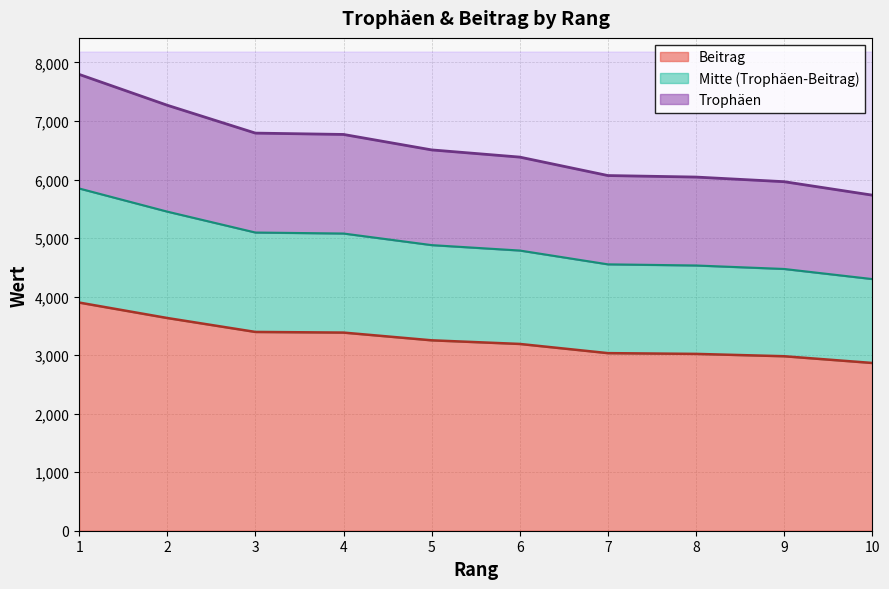

At which label does Beitrag first exceed 3253?

1